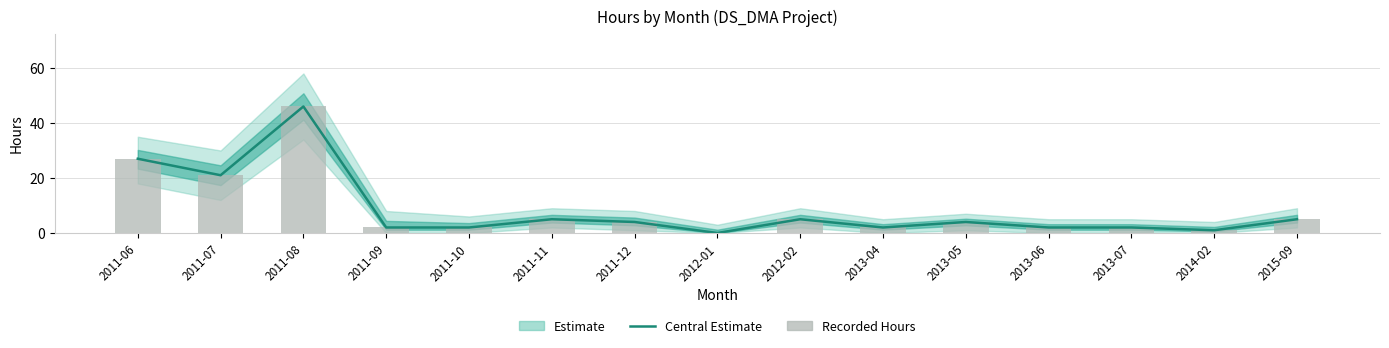

How many values in the Recorded Hours series are below 4?

7